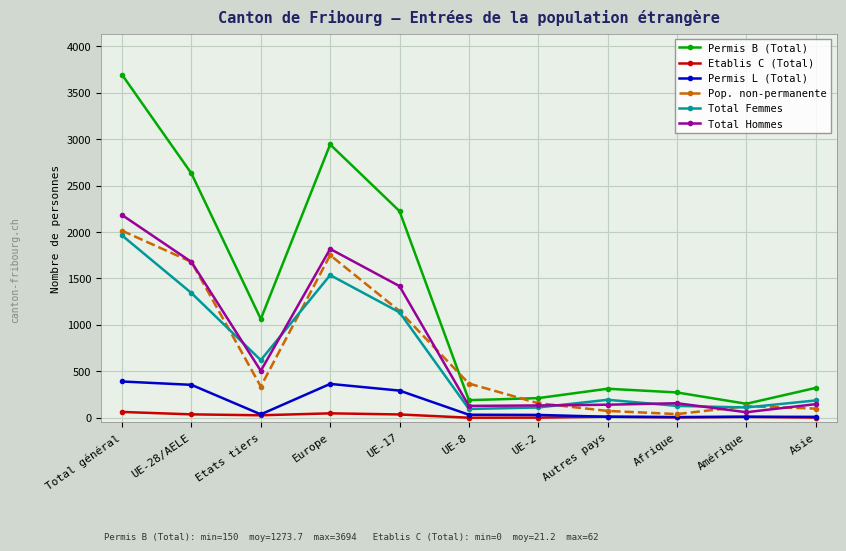

What is the maximum value shown in the chart?

3694